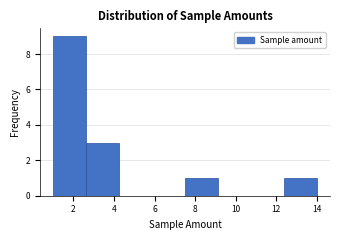

Reading left to right, transcribe this chart: for each bar, give the range it covers on the x-axis and its height. Neither the bar edges nor the heights are printed on the chart, so give them approximately, as read against the axes.

1.0 to 2.6: 9
2.6 to 4.2: 3
4.2 to 5.8: 0
5.8 to 7.6: 0
7.6 to 9.2: 1
9.2 to 10.8: 0
10.8 to 12.4: 0
12.4 to 14.0: 1